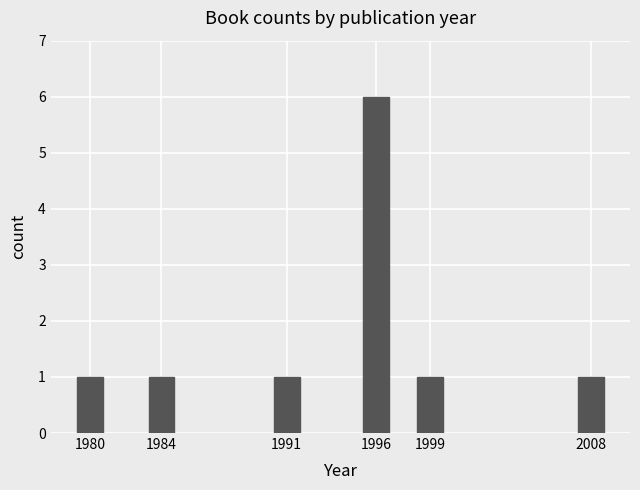

Approximately how many times larger is the value at 1991 compared to 1999?

1.0